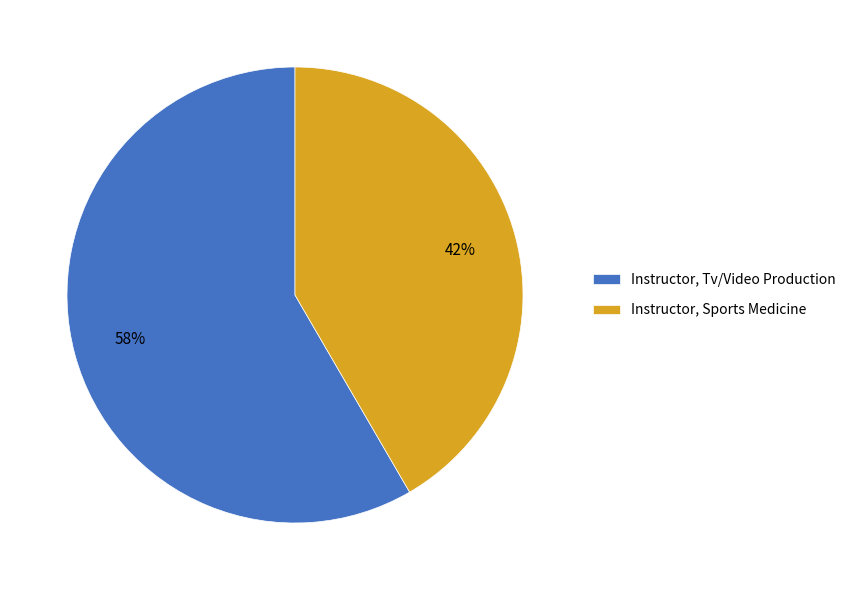

Rank the categories by value from lowest to highest.

Instructor, Sports Medicine, Instructor, Tv/Video Production